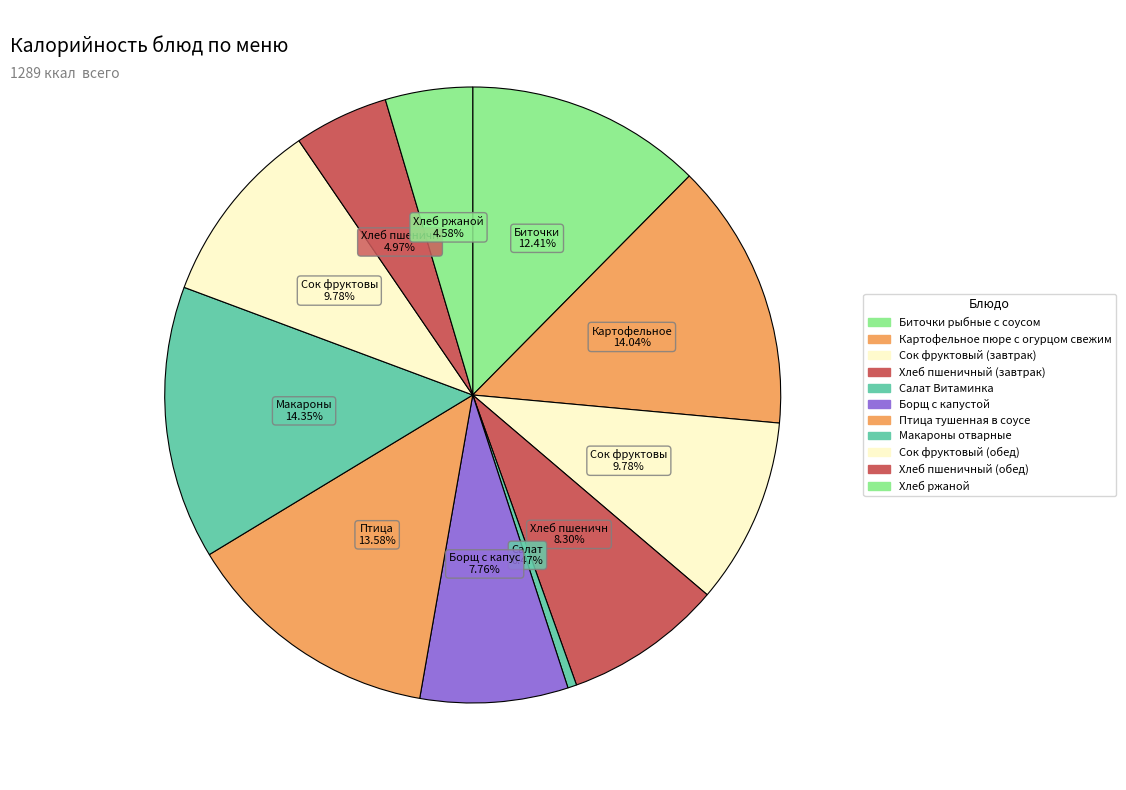

What is the change in value from Сок фруктовый (завтрак) to Птица тушенная в соусе?

+49